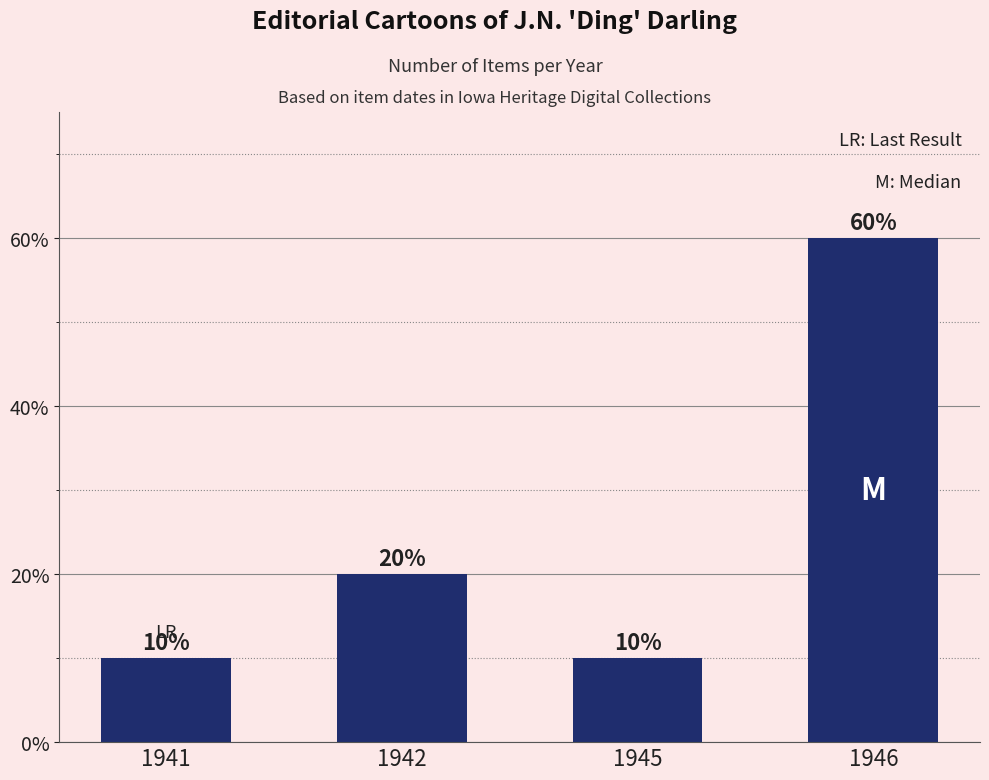

Reading left to right, what are all the values shown in this chart?

10	20	10	60